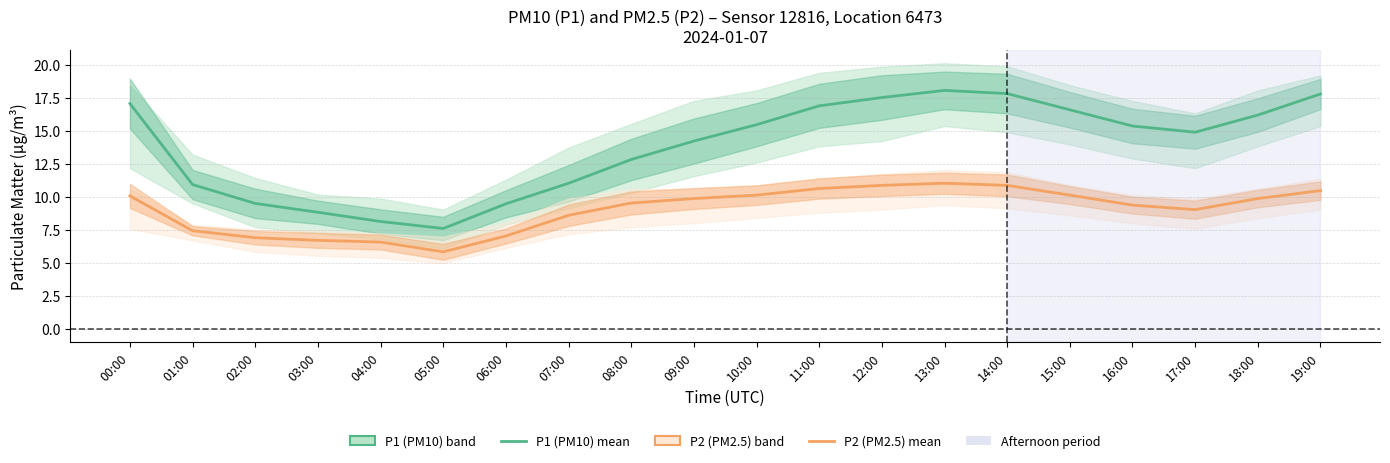

The P2 mean series shows 7.4 at 01:00. True or false?

True